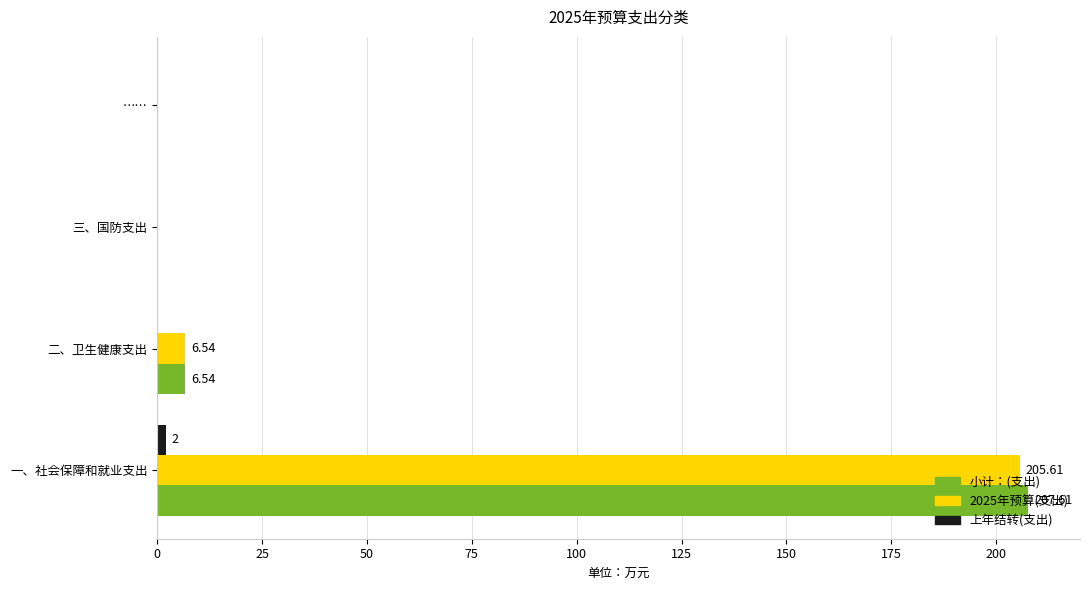

How many series are shown in this chart?

3